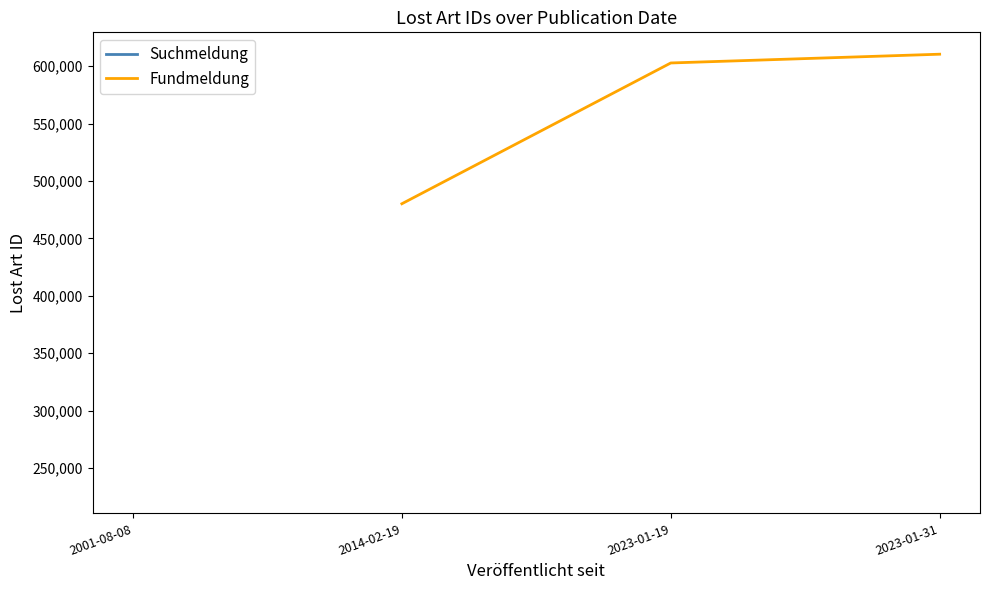

The value of Fundmeldung at 2023-01-31 is 255713.5. True or false?

False